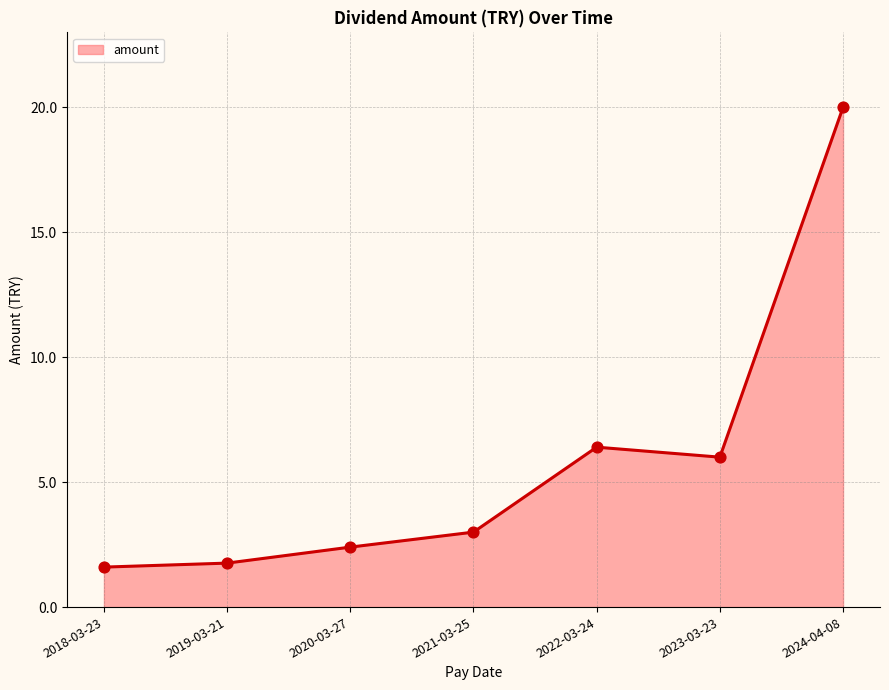

Between 2020-03-27 and 2021-03-25, which is larger?

2021-03-25